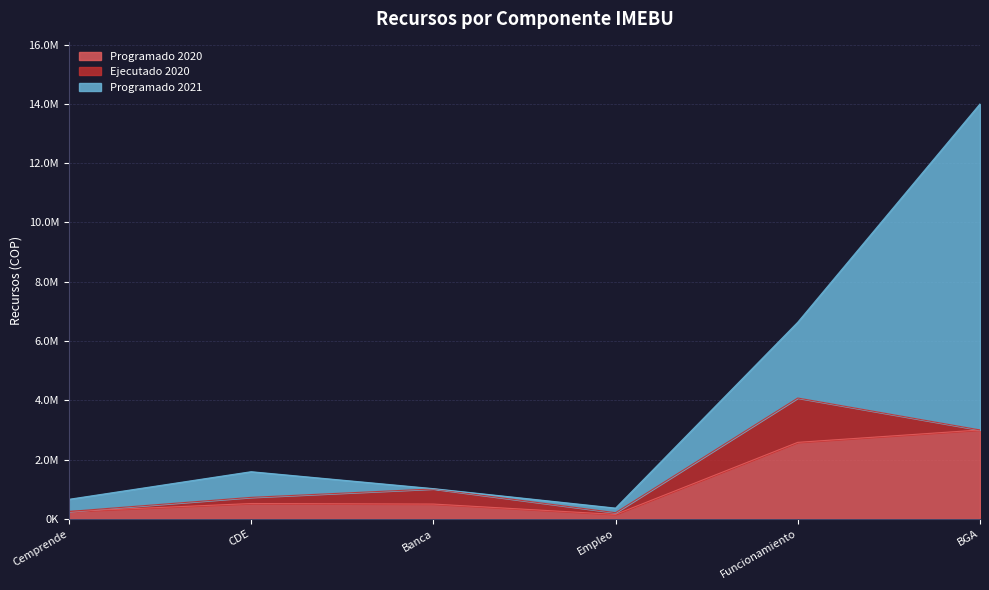

What position from the left is Cemprende?

1